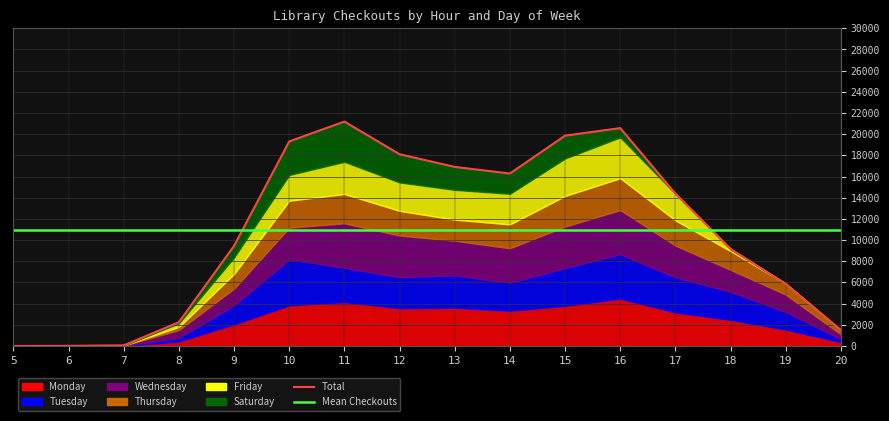

Where does the Total series first go above 14383?

10